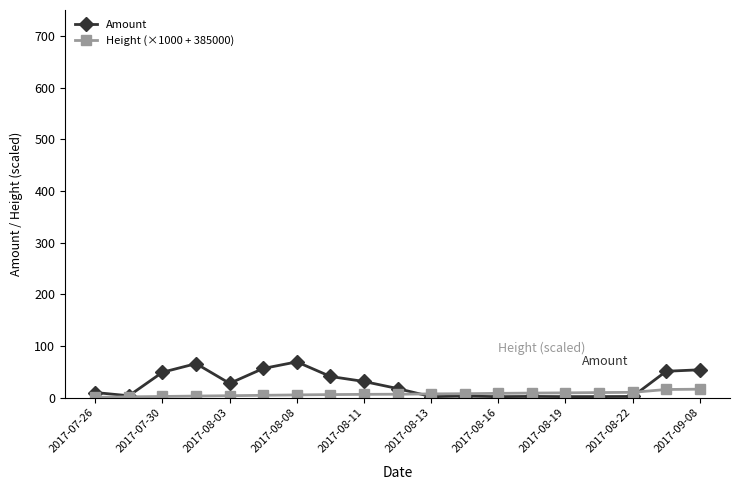

What is the maximum value for Amount?

69.3